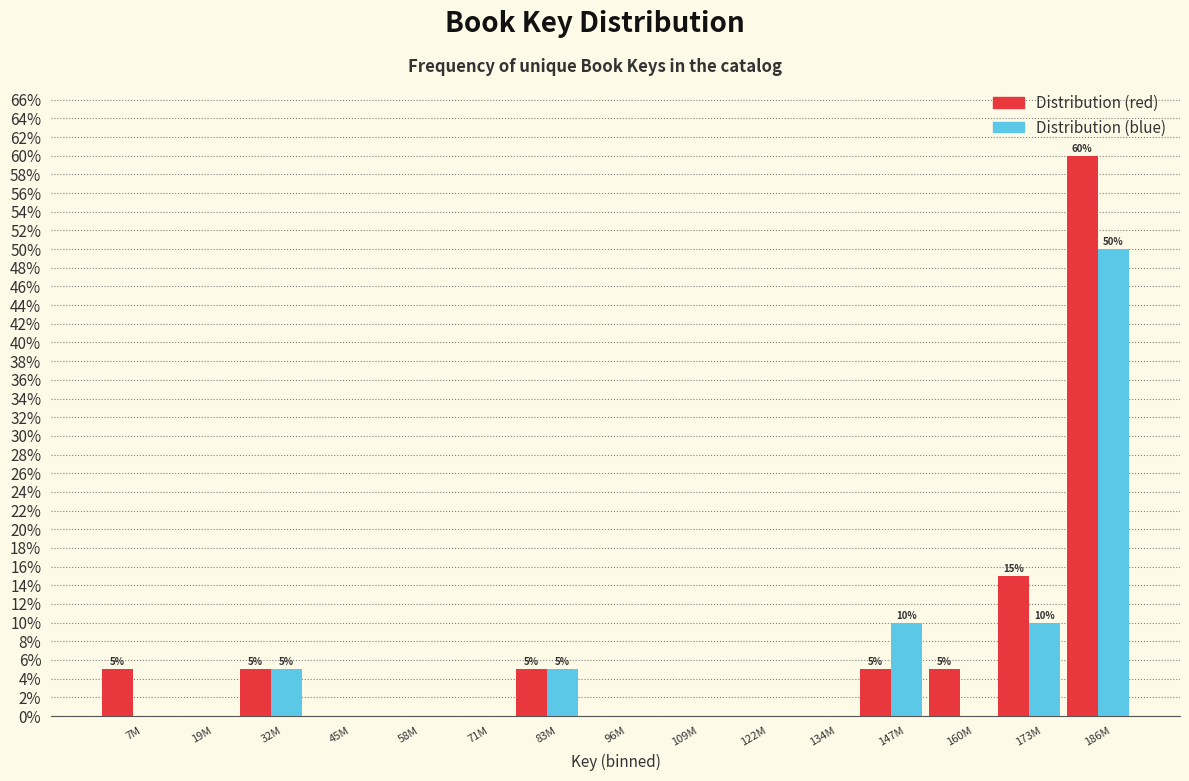

What are all the series names shown in the legend?

Distribution (red), Distribution (blue)